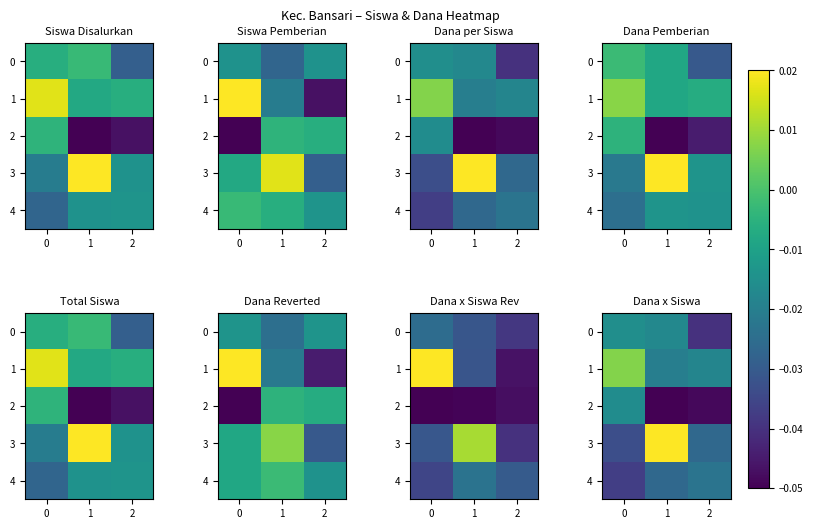

True or false: 1 has a value of -0.0 at 1.

True